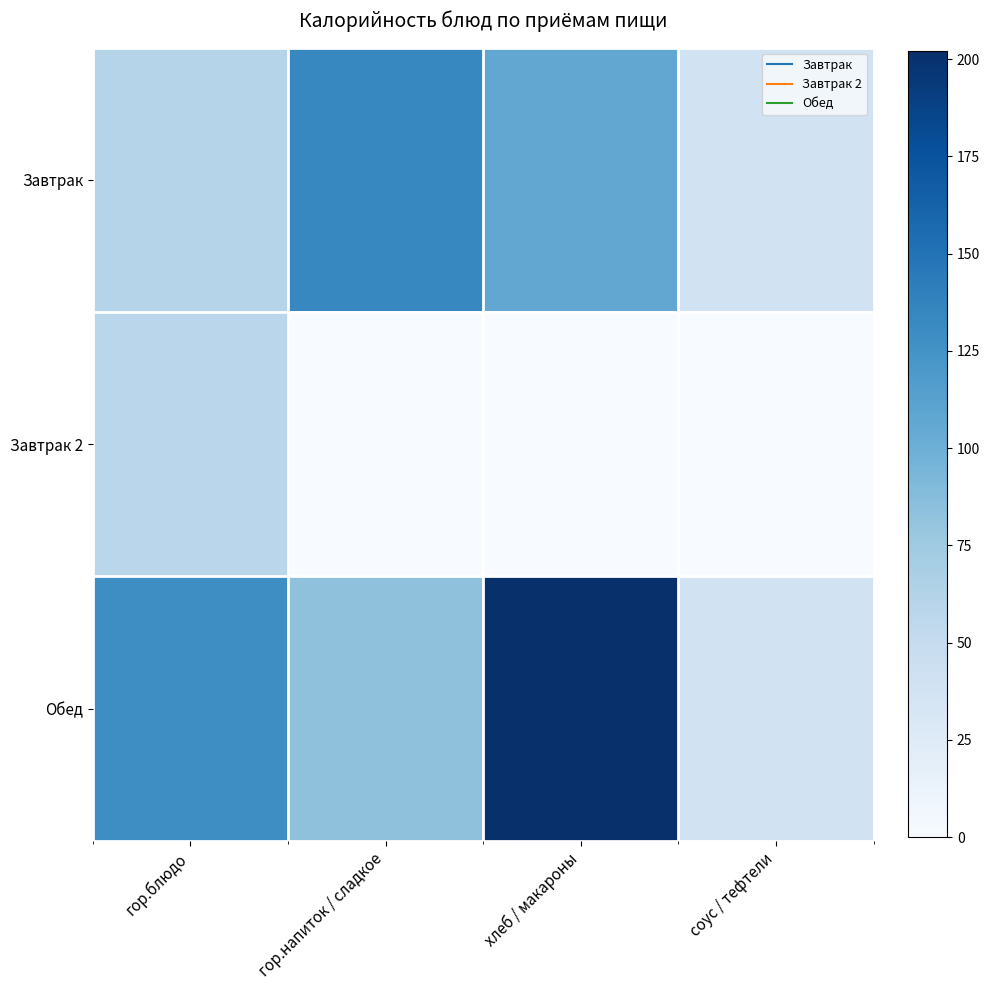

At гор.напиток / сладкое, list the series in order from smallest to largest.

Завтрак 2, Обед, Завтрак